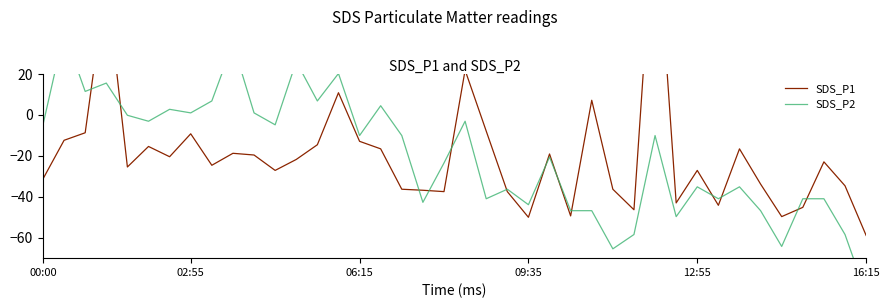

How many values in SDS_P1 are below zero?

35